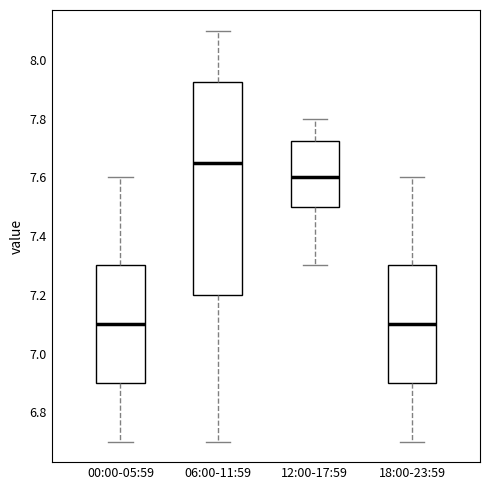

Where is the upper edge of the box for 12:00-17:59 on the y-axis? The values are not printed on the chart, so give them approximately, as read against the axis.

7.72